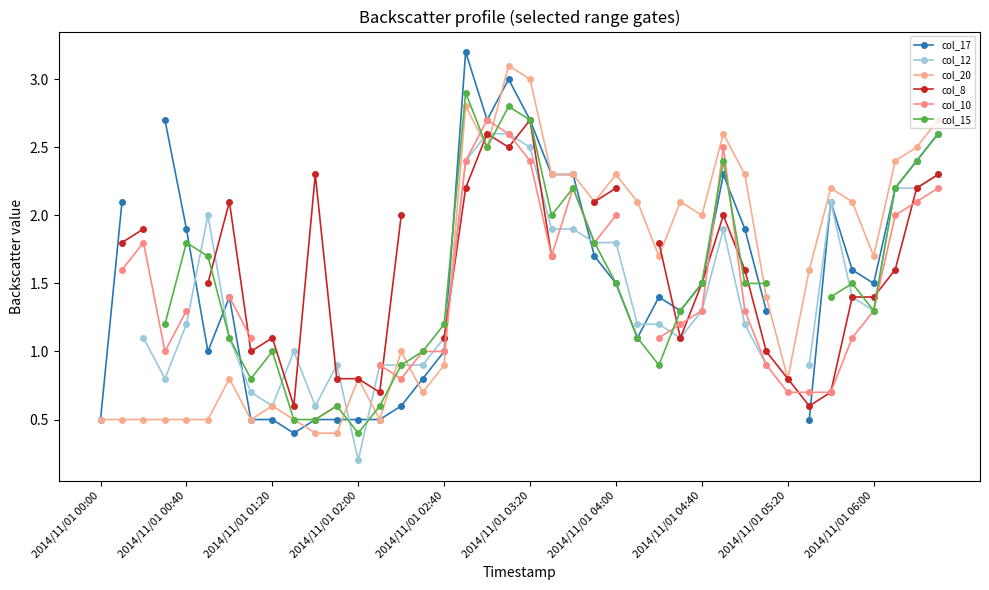

How many lines are shown in the chart?

6